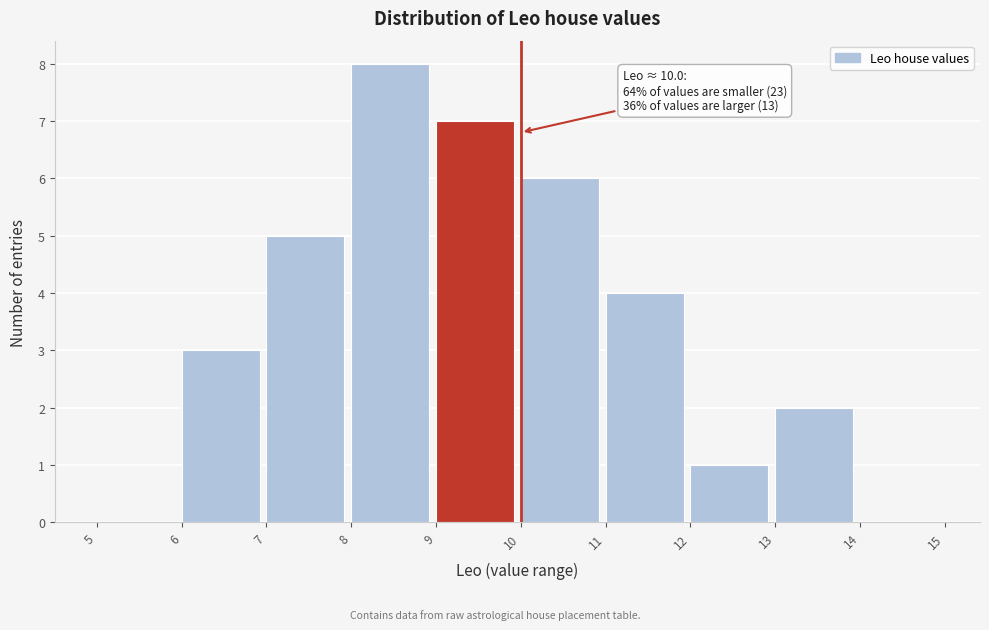

Over which range of the x-axis is the bar tallest?

8 to 9